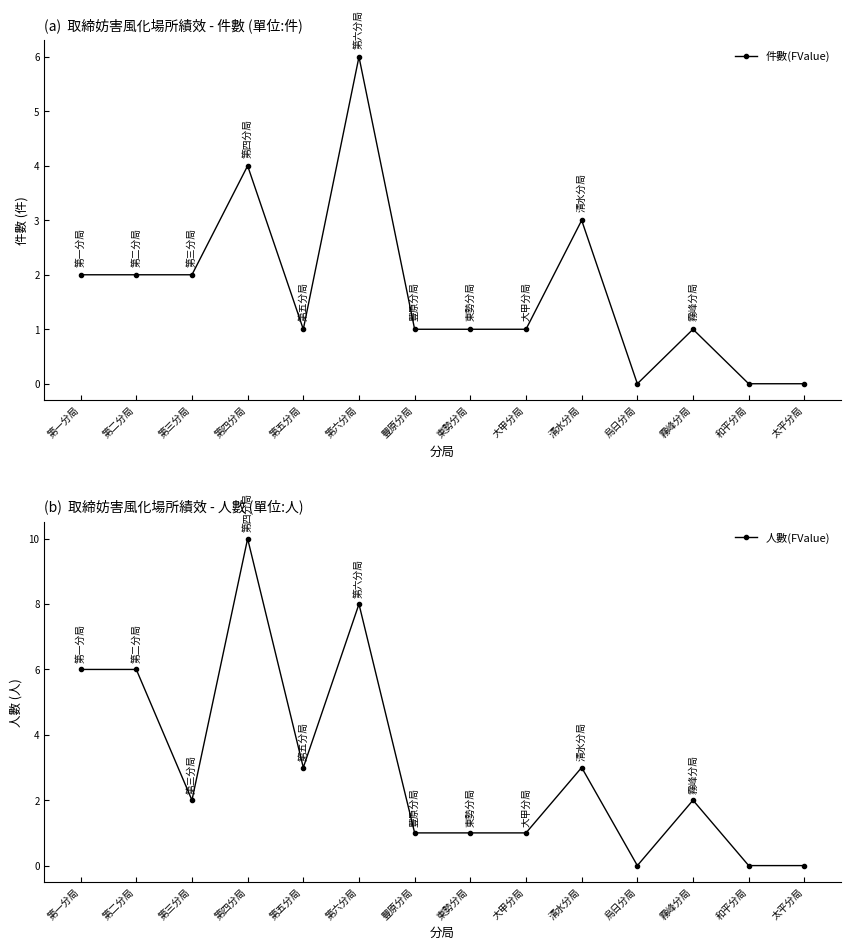

True or false: 人數(FValue) and 件數(FValue) cross at least once.

False